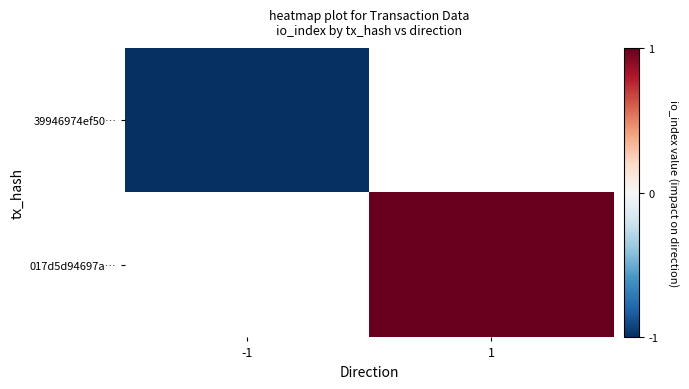

Which label corresponds to the largest value in the chart?

1